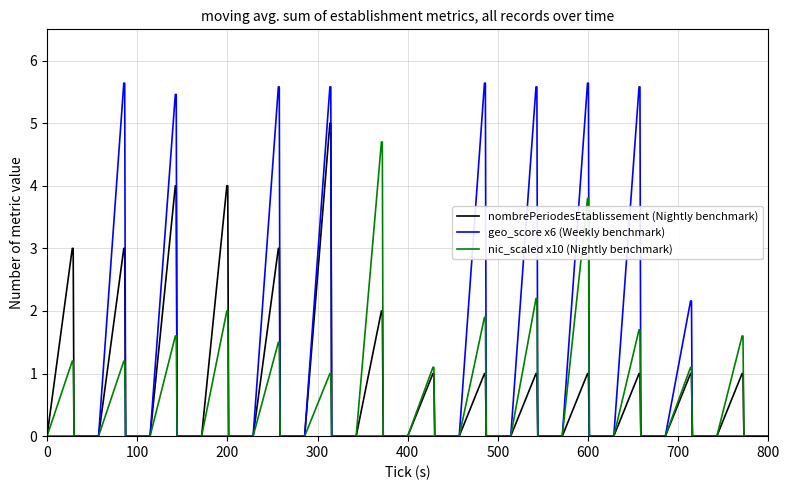

Which series has the widest spread of values?

geo_score x6 (Weekly benchmark)